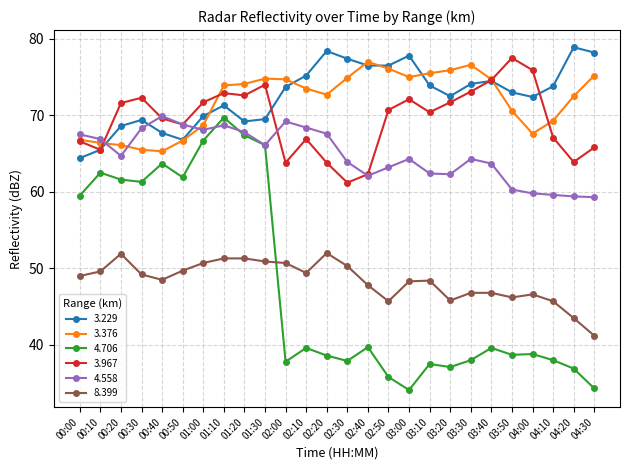

What are all the series names shown in the legend?

3.229, 3.376, 4.706, 3.967, 4.558, 8.399